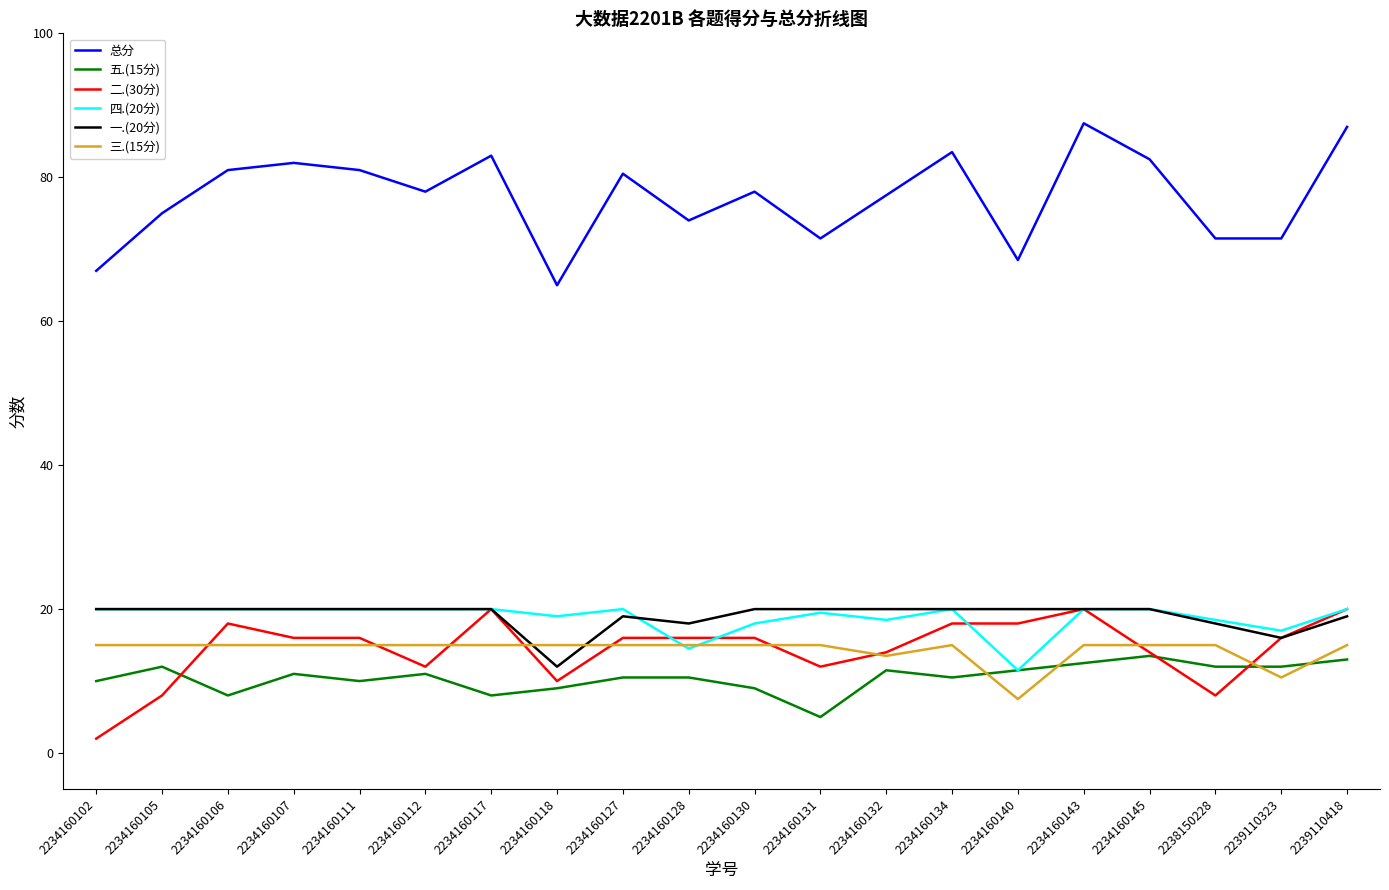

Where do 二.(30分) and 五.(15分) first cross each other?

2234160105 and 2234160106